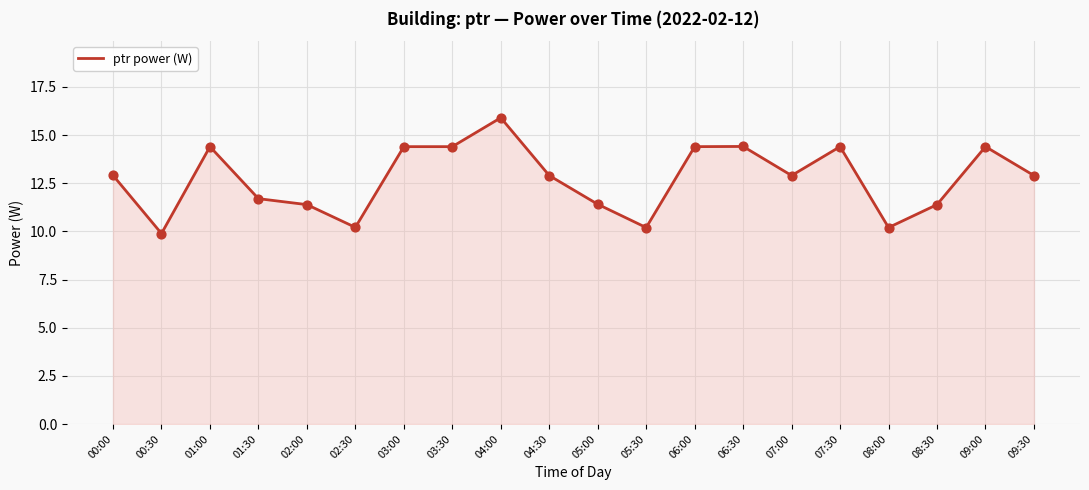

Approximately how many times larger is the value at 06:00 compared to 09:30?

1.1